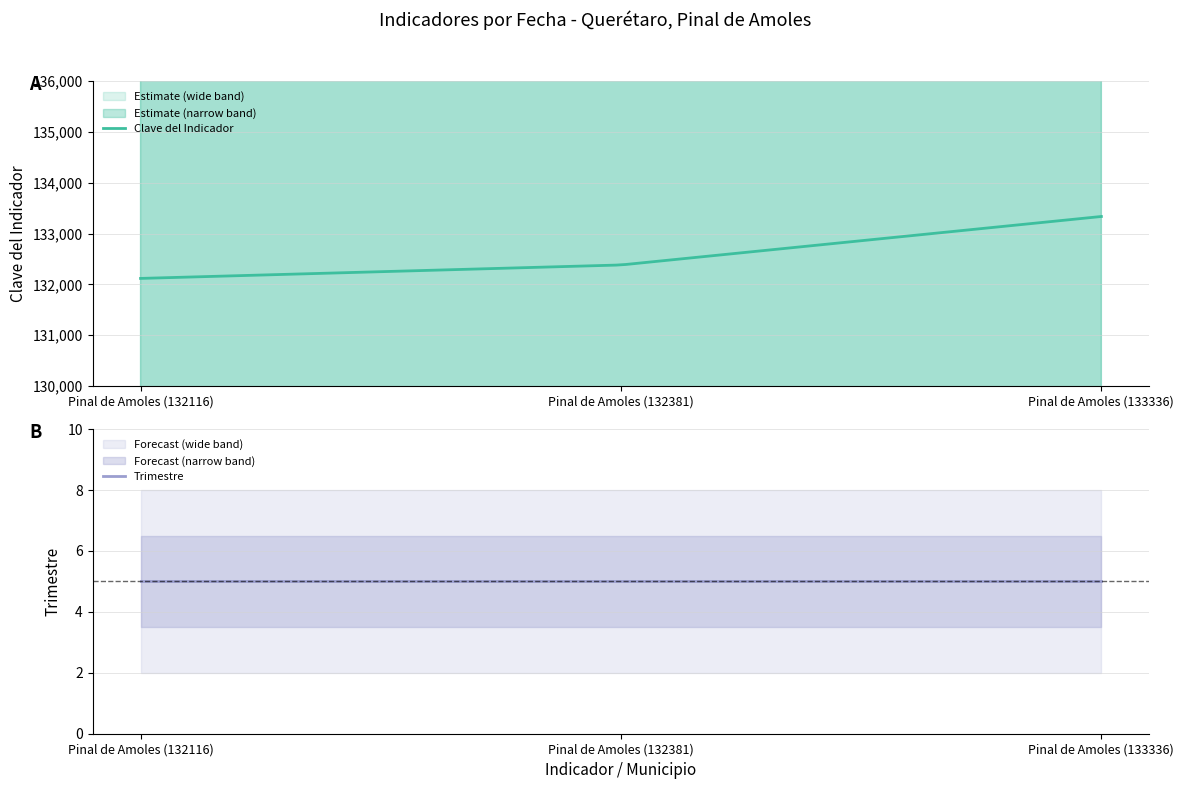

How many values in the Clave del Indicador series exceed 132381?

1